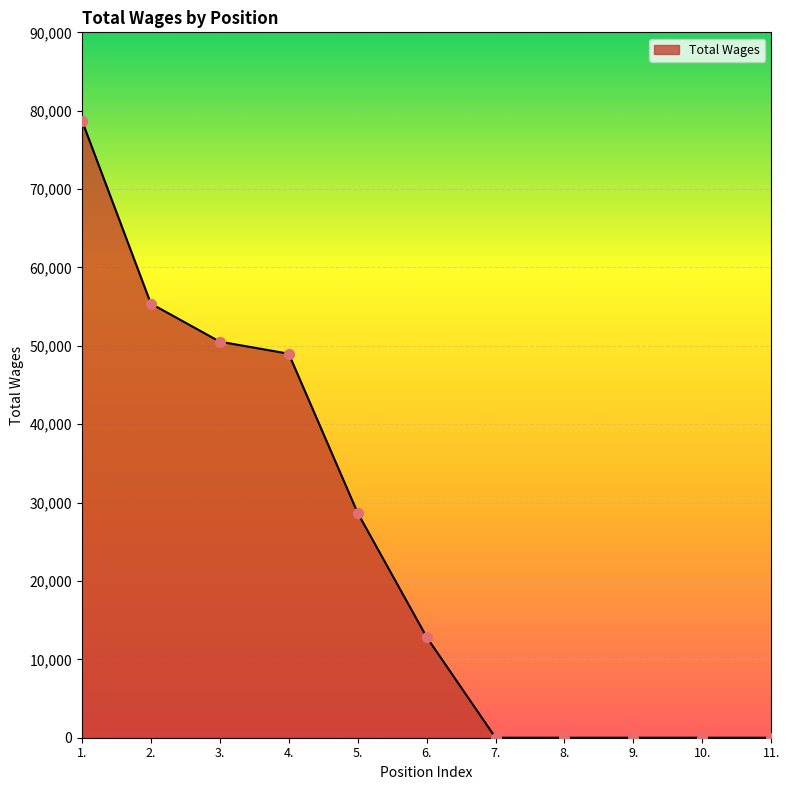

Between 6. and 4., which is larger?

4.